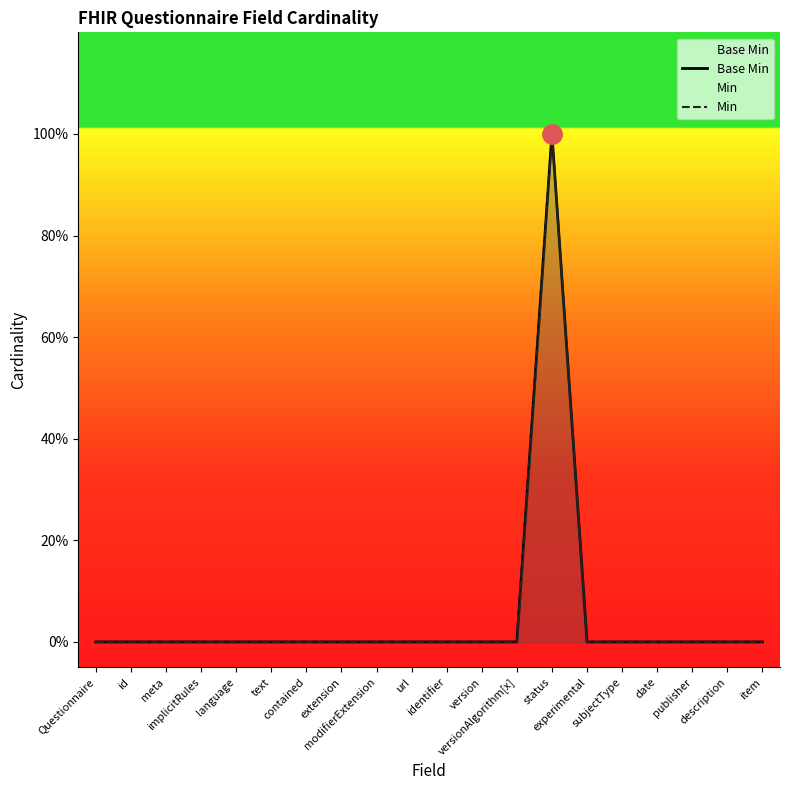

Between text and description, which is larger?

text